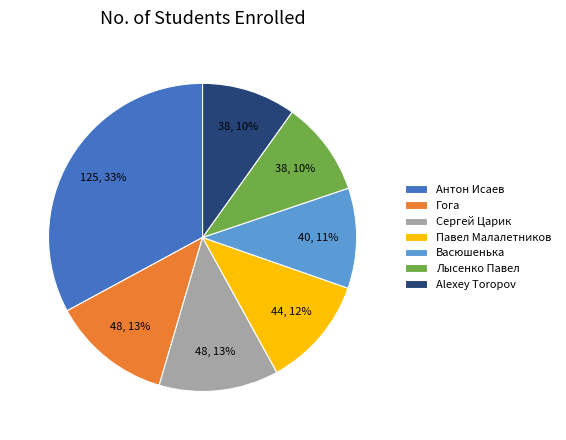

Combined, do Лысенко Павел and Гога account for over 50%?

No